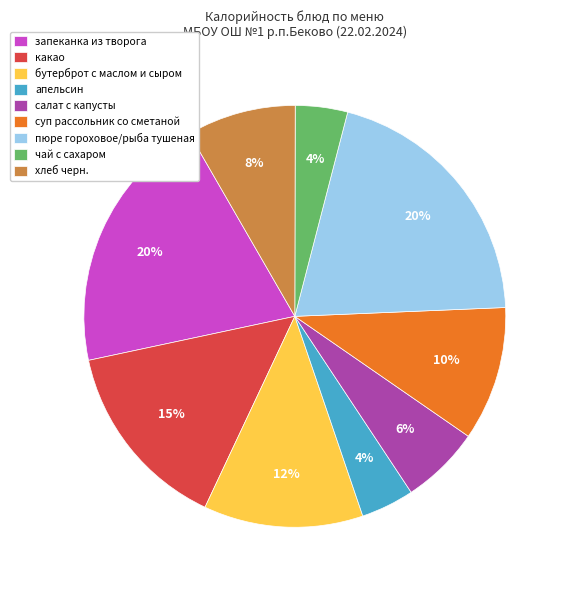

Is there a majority slice in this chart?

No